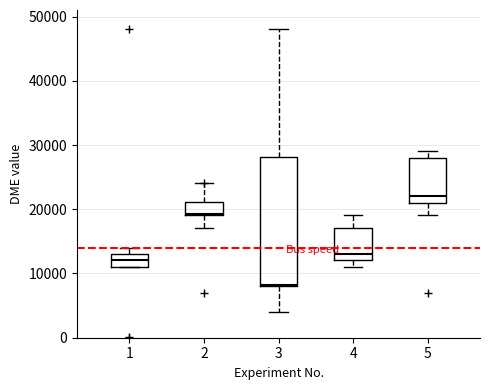

Which box is the tallest, from its lower edge to its upper edge?

3